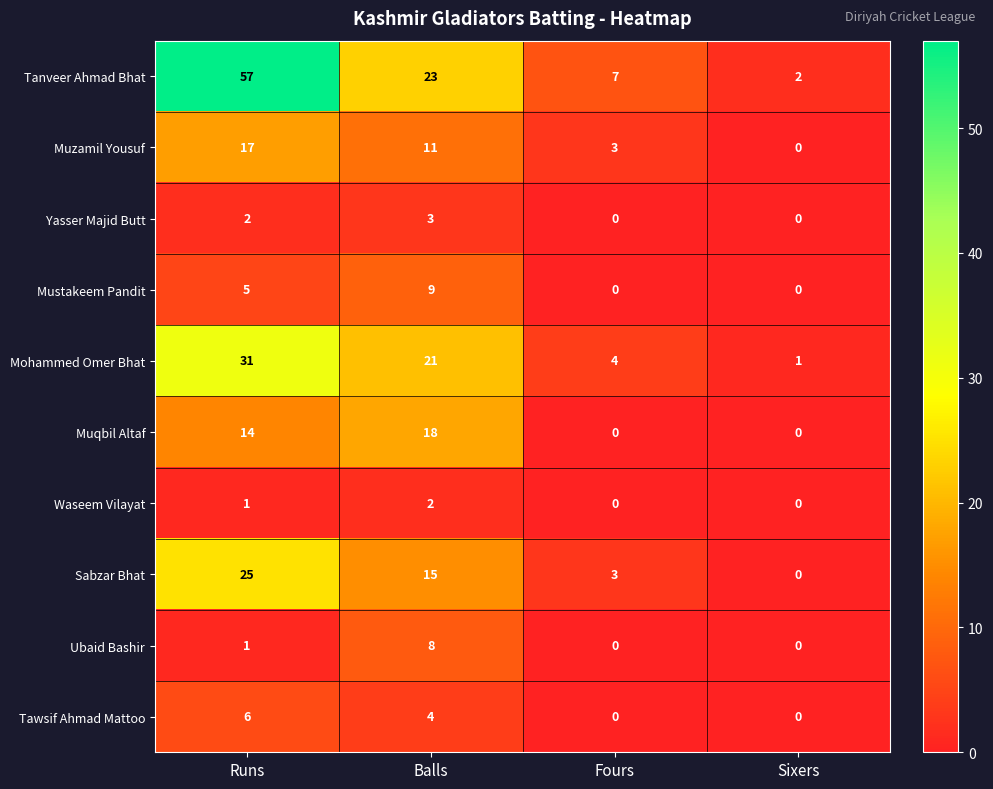

What is the difference between the Mohammed Omer Bhat values at Balls and Runs?

10